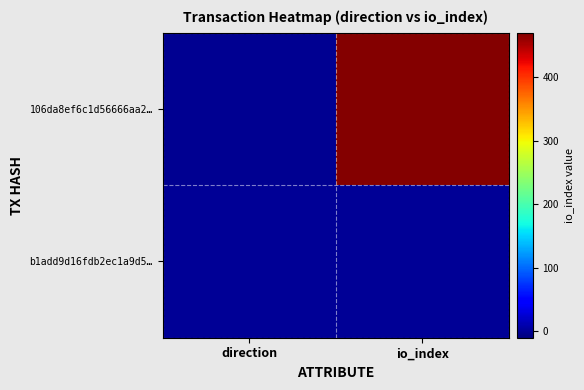

Reading left to right, transcribe all the data shown in this chart.

106da8ef6c1d56666aa2…: direction=-1	io_index=467
b1add9d16fdb2ec1a9d5…: direction=1	io_index=1